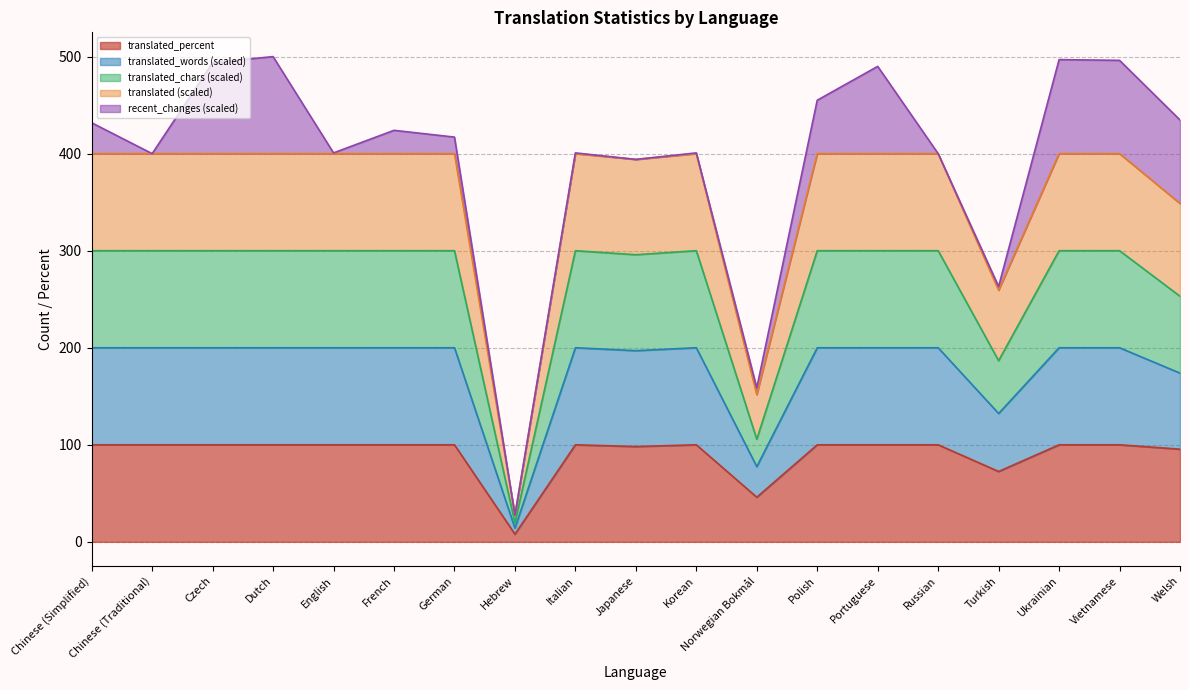

In translated_percent, how many points are lower than both neighbors (excluding endpoints)?

4